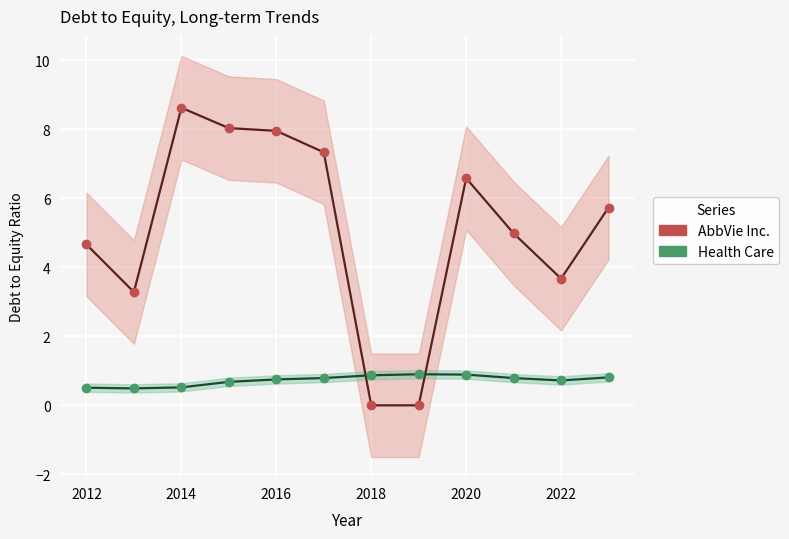

Which series has the widest spread of values?

AbbVie Inc.